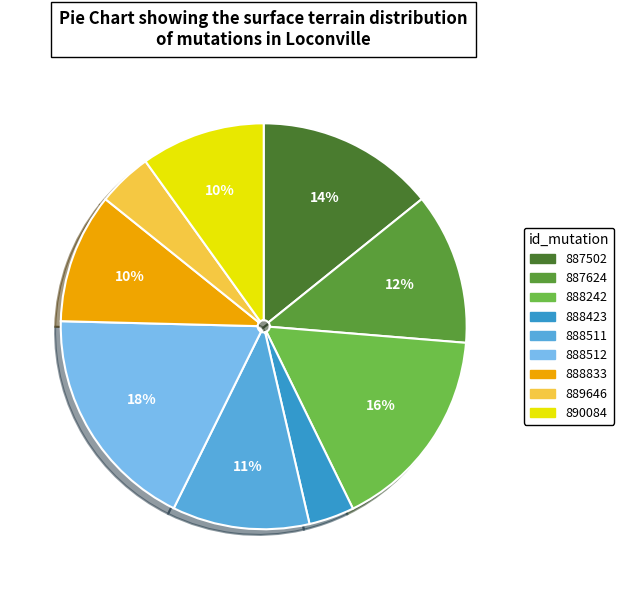

Count the number of slices in the pie.

9